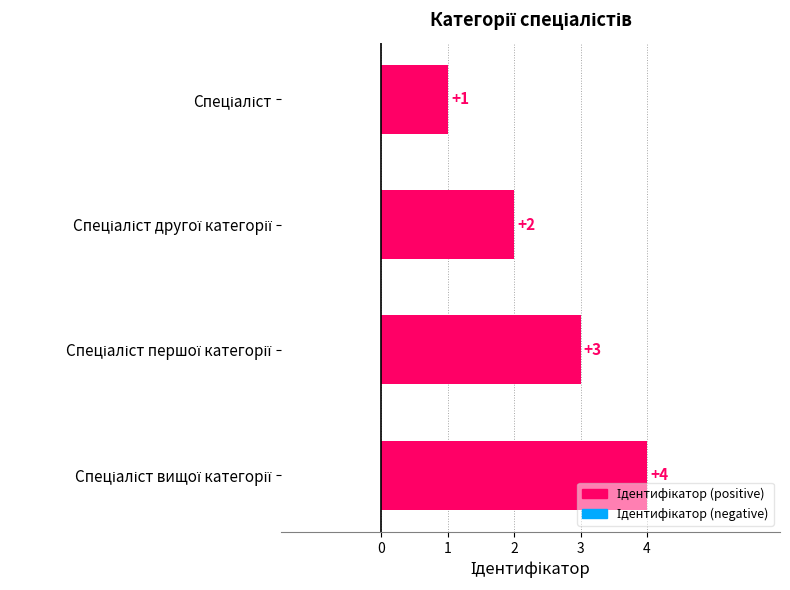

What is the difference between the maximum and minimum values?

3